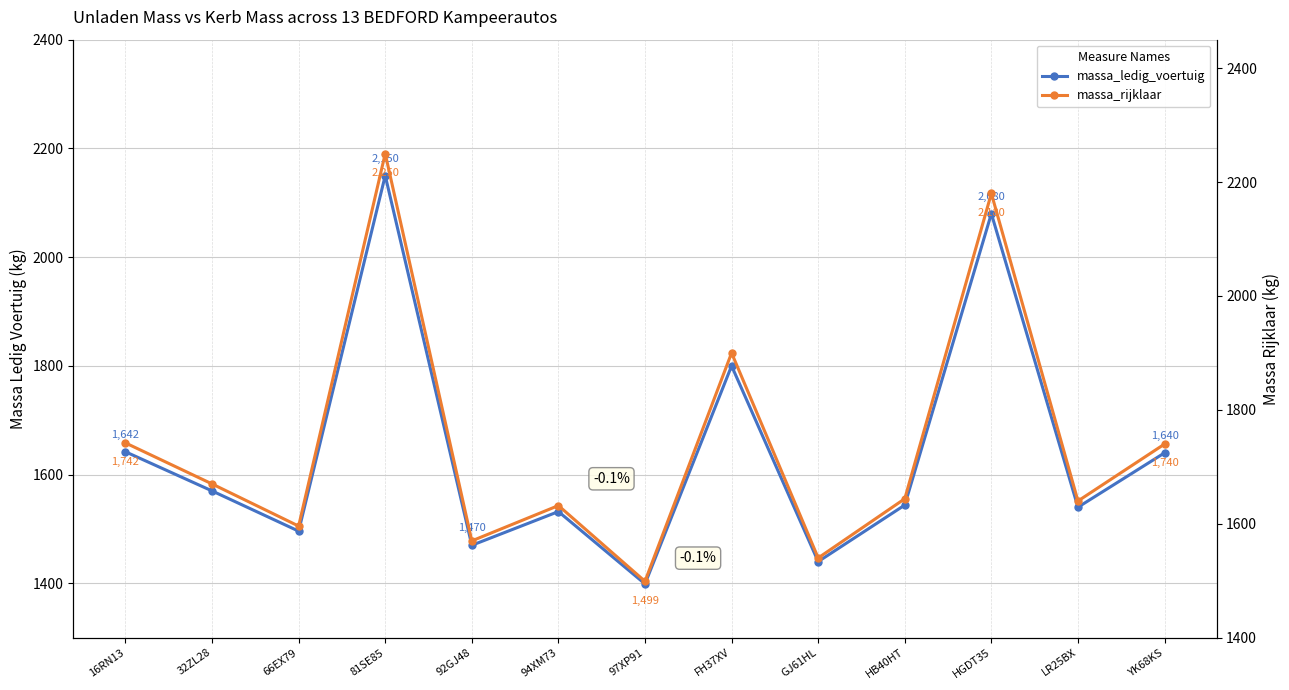

Rank the series at FH37XV from lowest to highest value.

massa_ledig_voertuig, massa_rijklaar